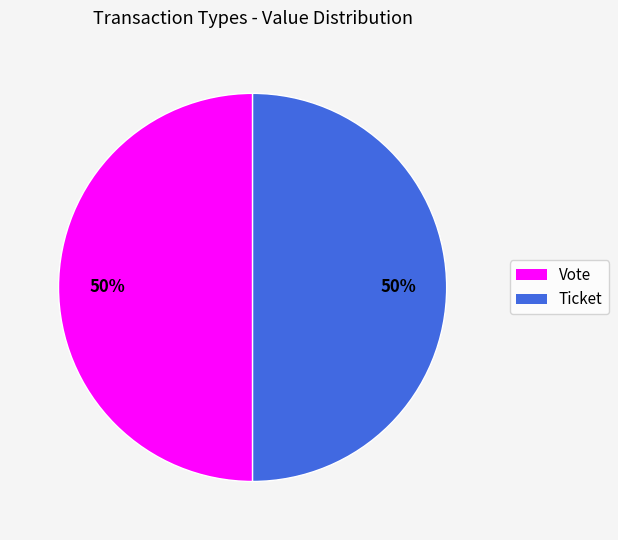

The Ticket slice represents 50% of the pie. True or false?

True